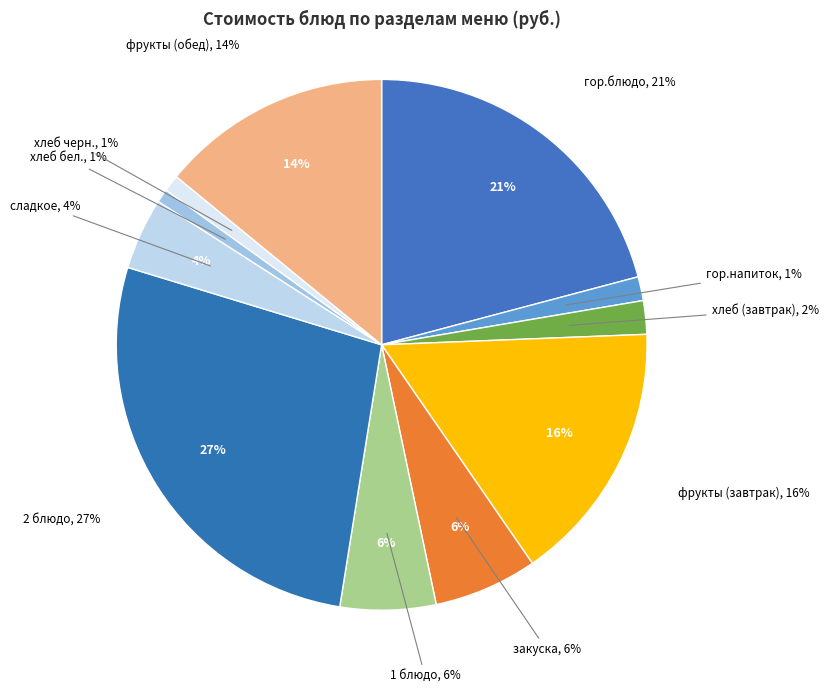

To the nearest percent, what is the combined percentage of 1 блюдо and хлеб черн.?

7%